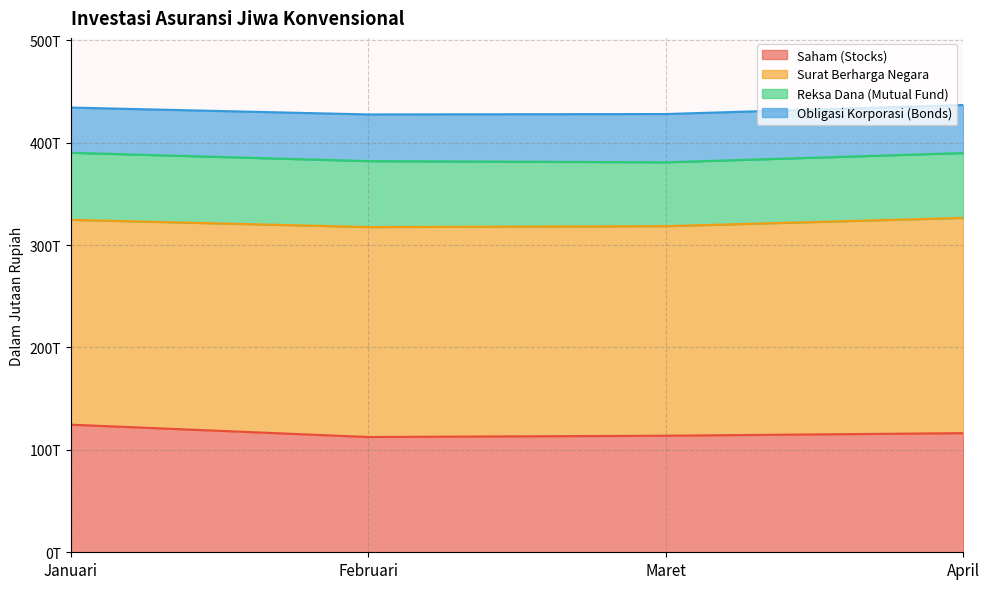

At which category does Saham (Stocks) reach its first local valley?

Februari